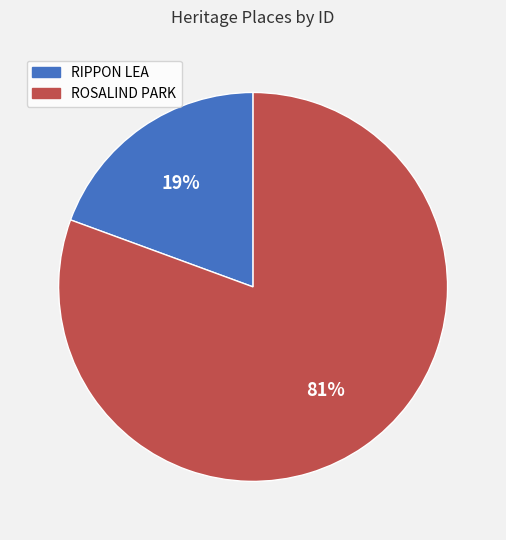

Is the sum of ROSALIND PARK and RIPPON LEA greater than half?

Yes